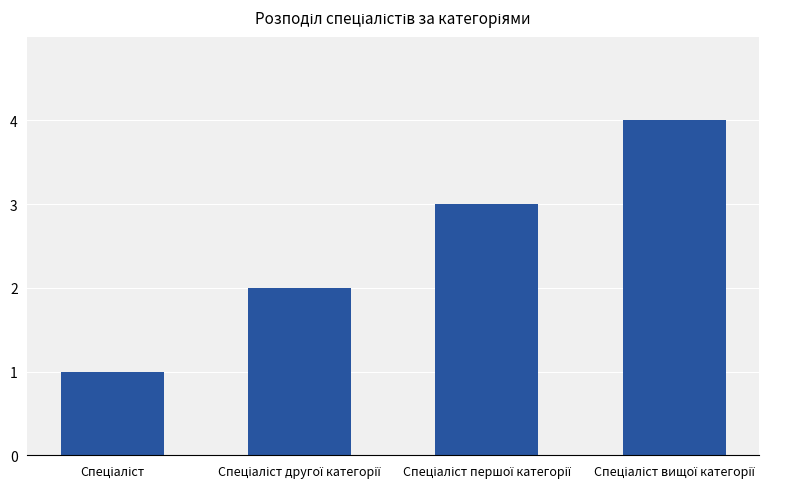

What is the sum of all values?

10